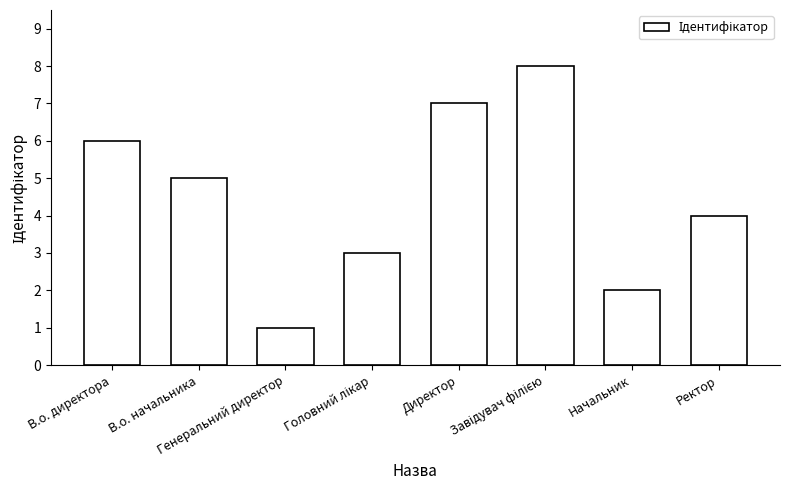

True or false: the data shows 0 at Генеральний директор.

False